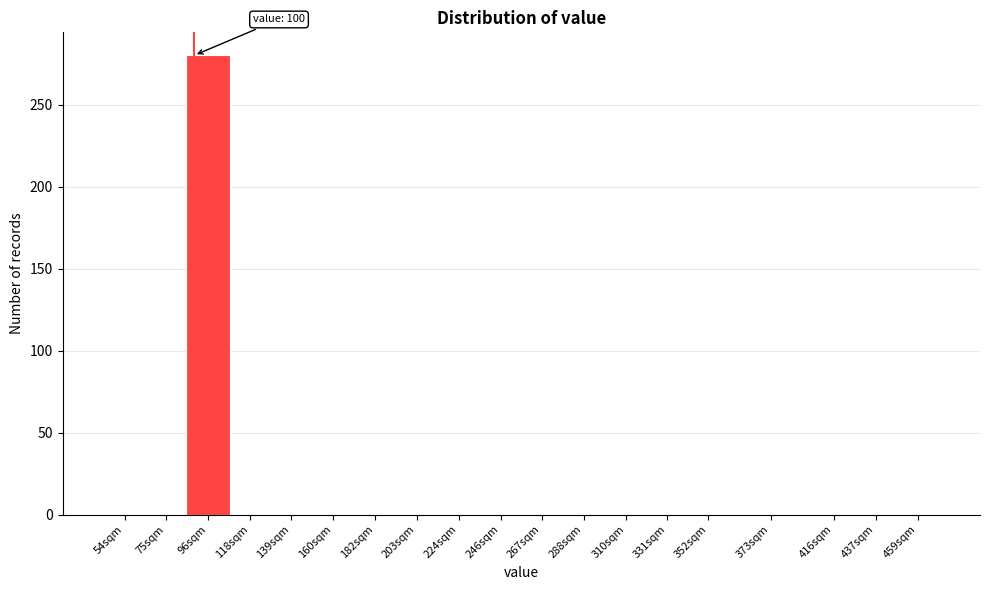

Reading left to right, list all the values displayed in this chart.

54sqm=0	75sqm=0	96sqm=280	118sqm=0	139sqm=0	160sqm=0	182sqm=0	203sqm=0	224sqm=0	246sqm=0	267sqm=0	288sqm=0	310sqm=0	331sqm=0	352sqm=0	373sqm=0	416sqm=0	437sqm=0	459sqm=0